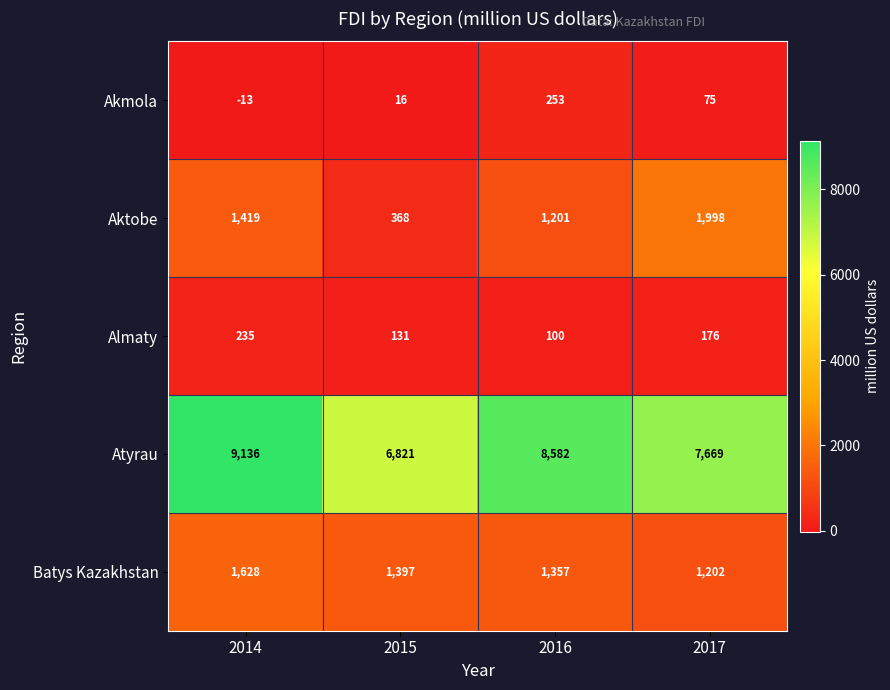

Reading left to right, list all the values displayed in this chart.

Akmola: 2014=-13	2015=16	2016=253	2017=75
Aktobe: 2014=1419	2015=368	2016=1201	2017=1998
Almaty: 2014=235	2015=131	2016=100	2017=176
Atyrau: 2014=9136	2015=6821	2016=8582	2017=7669
Batys Kazakhstan: 2014=1628	2015=1397	2016=1357	2017=1202